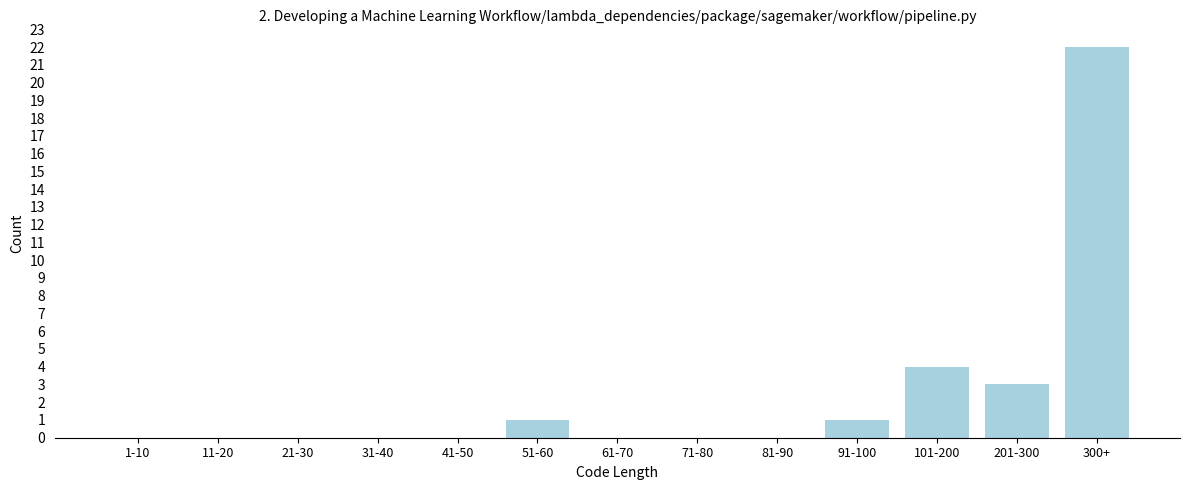

Reading left to right, list all the values displayed in this chart.

1-10=0	11-20=0	21-30=0	31-40=0	41-50=0	51-60=1	61-70=0	71-80=0	81-90=0	91-100=1	101-200=4	201-300=3	300+=22